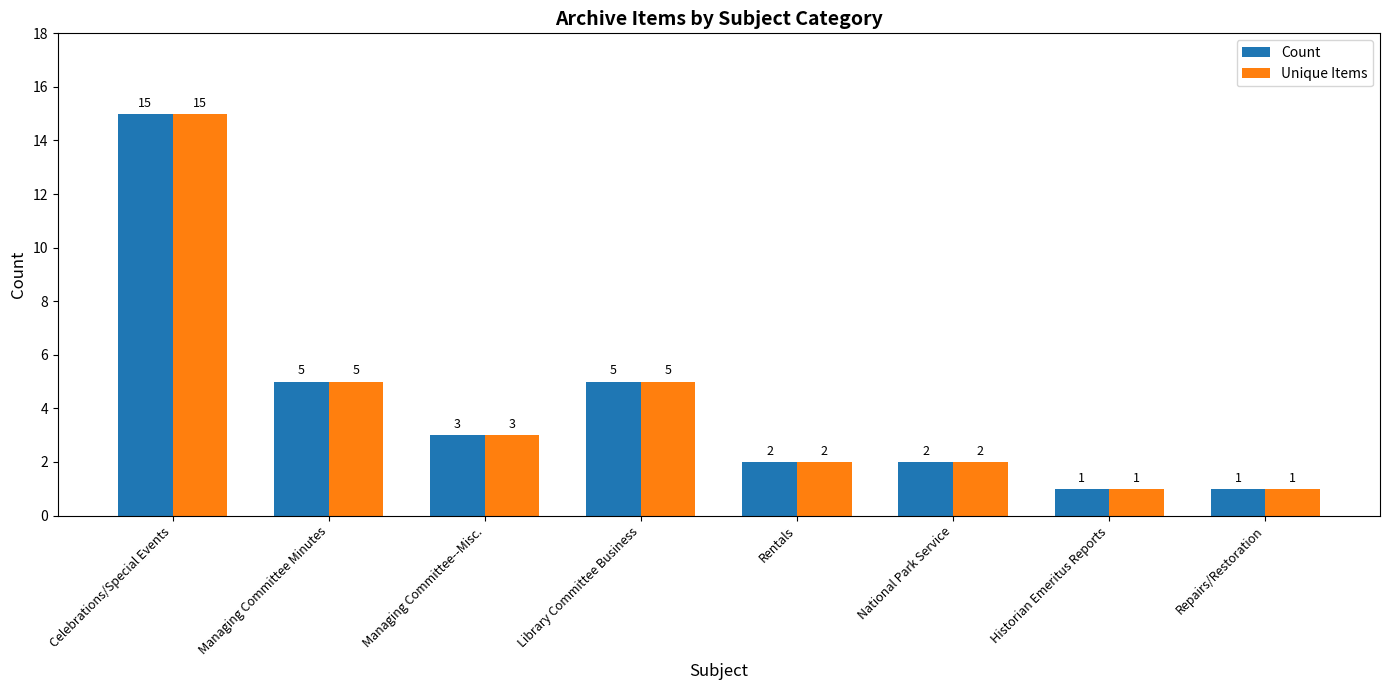

At which category is the sum across all series the highest?

Celebrations/Special Events